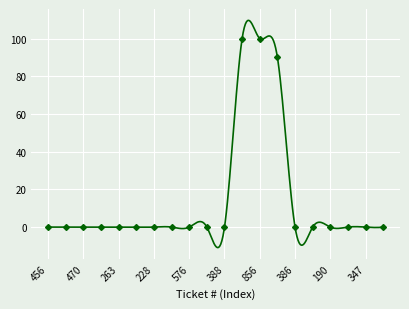

List the labels in order of value, smallest first.

456, 578, 470, 340, 263, 287, 228, 579, 576, 447, 388, 386, 194, 190, 367, 347, 331, 323, 195, 856